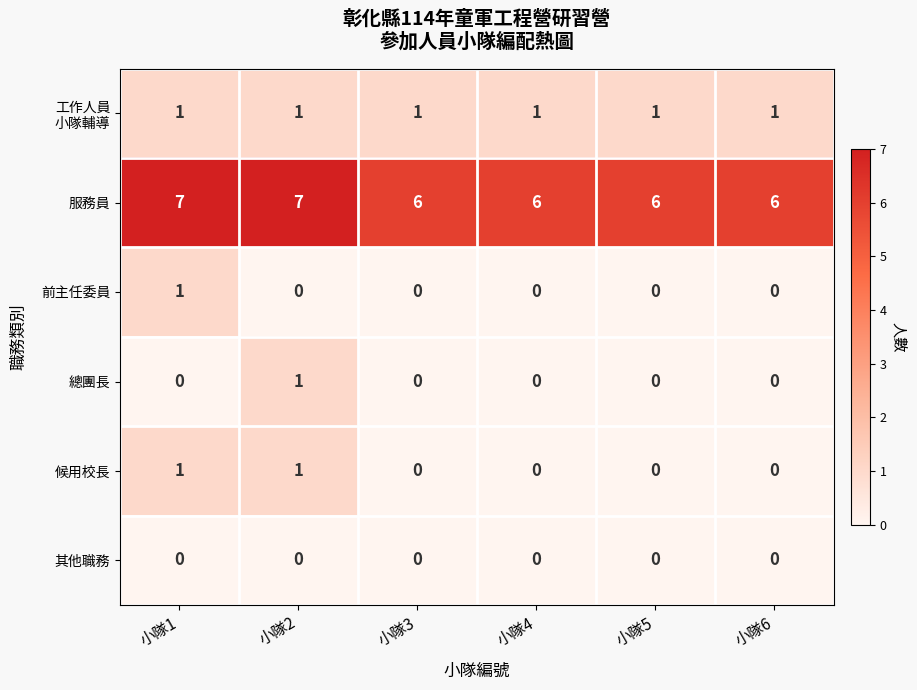

What is the total value across all series at 小隊5?

7